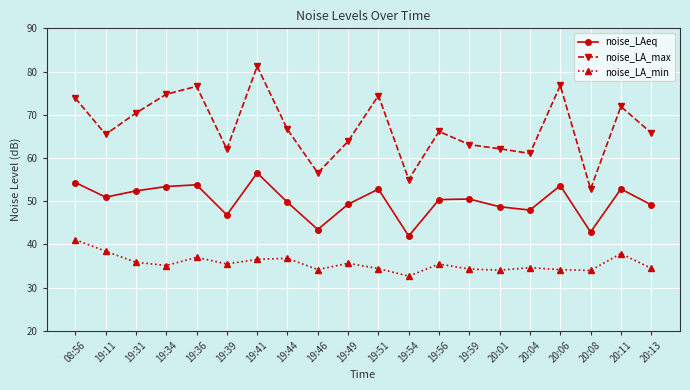

What is the label of the 1st point from the left?

08:56